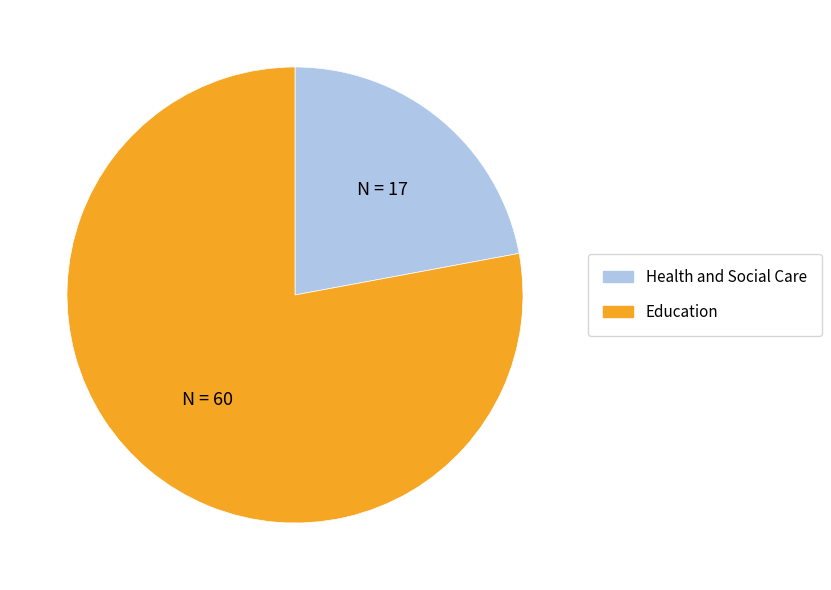

Rank the categories by value from lowest to highest.

Health and Social Care, Education